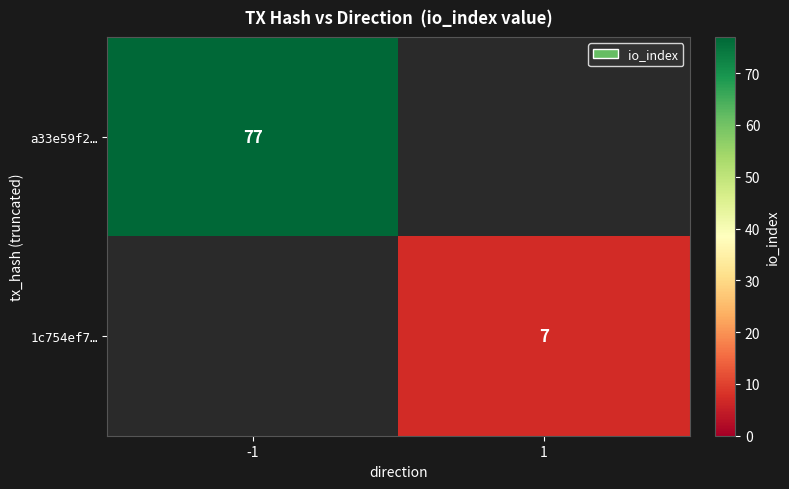

Is the value of a33e59f2… at -1 greater than the value of 1c754ef7… at 1?

Yes